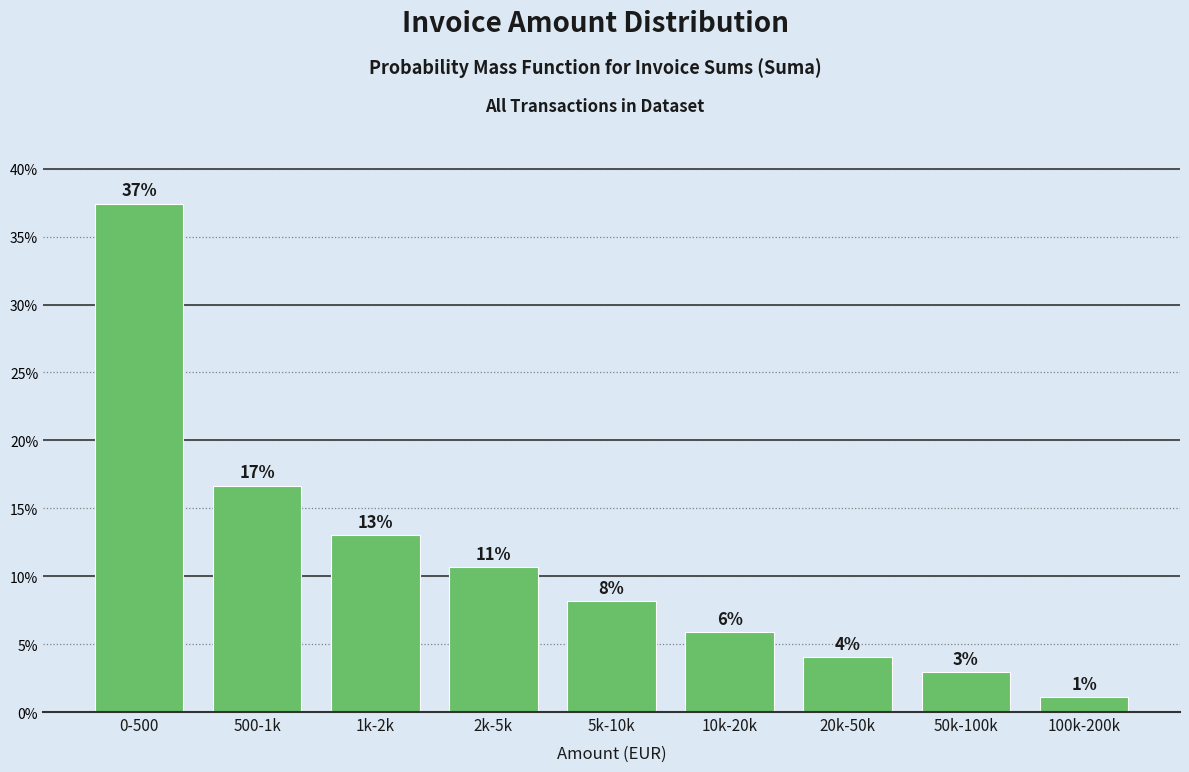

Are the bars horizontal?

No